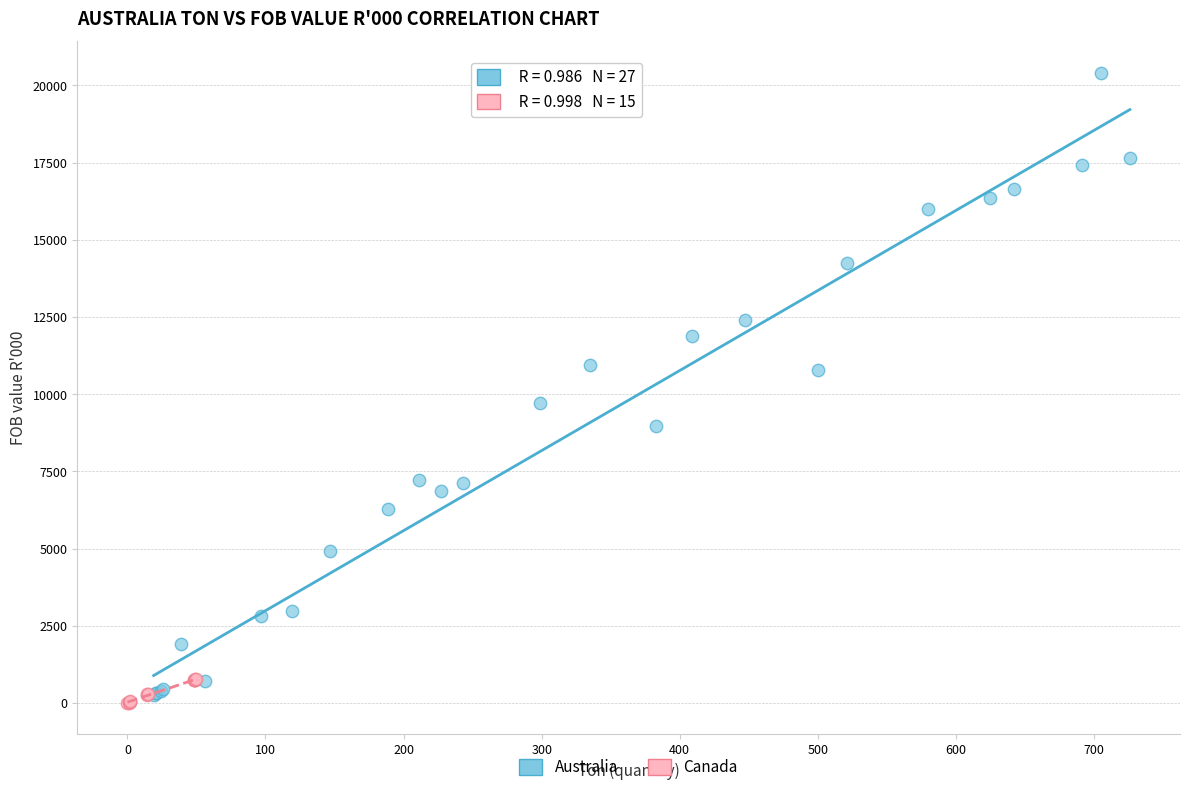

Which series reaches the maximum Y coordinate?

Australia